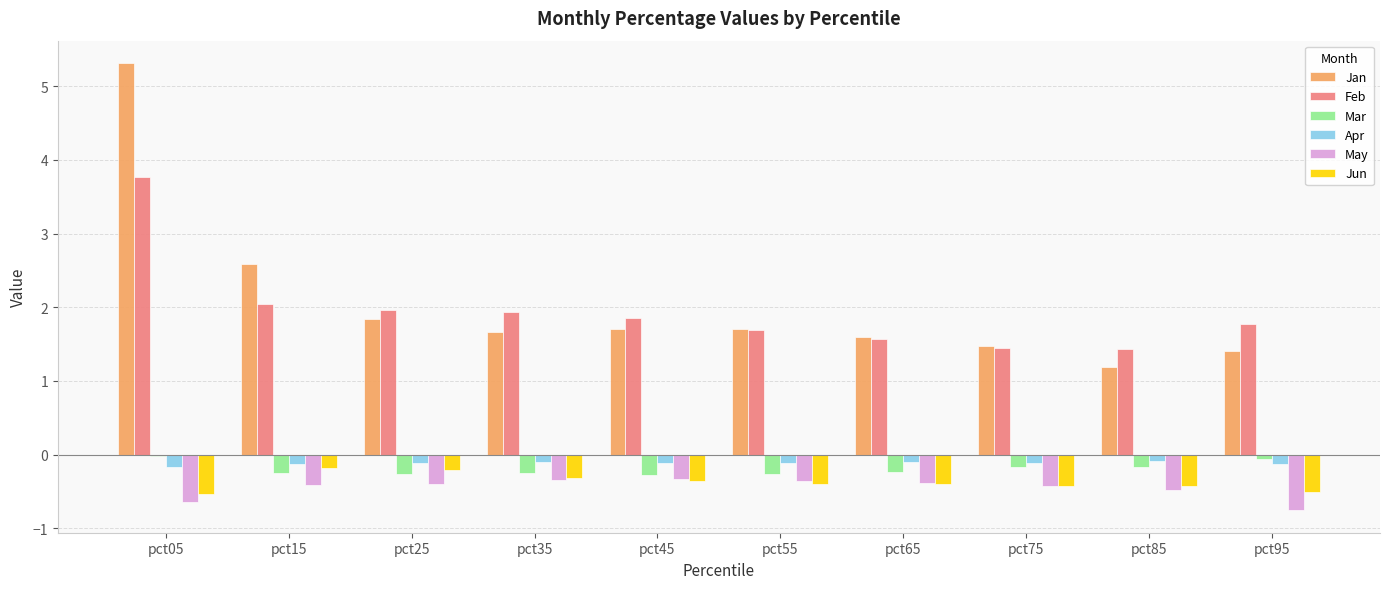

What is the difference between the maximum and second lowest values in the Mar series?

0.2